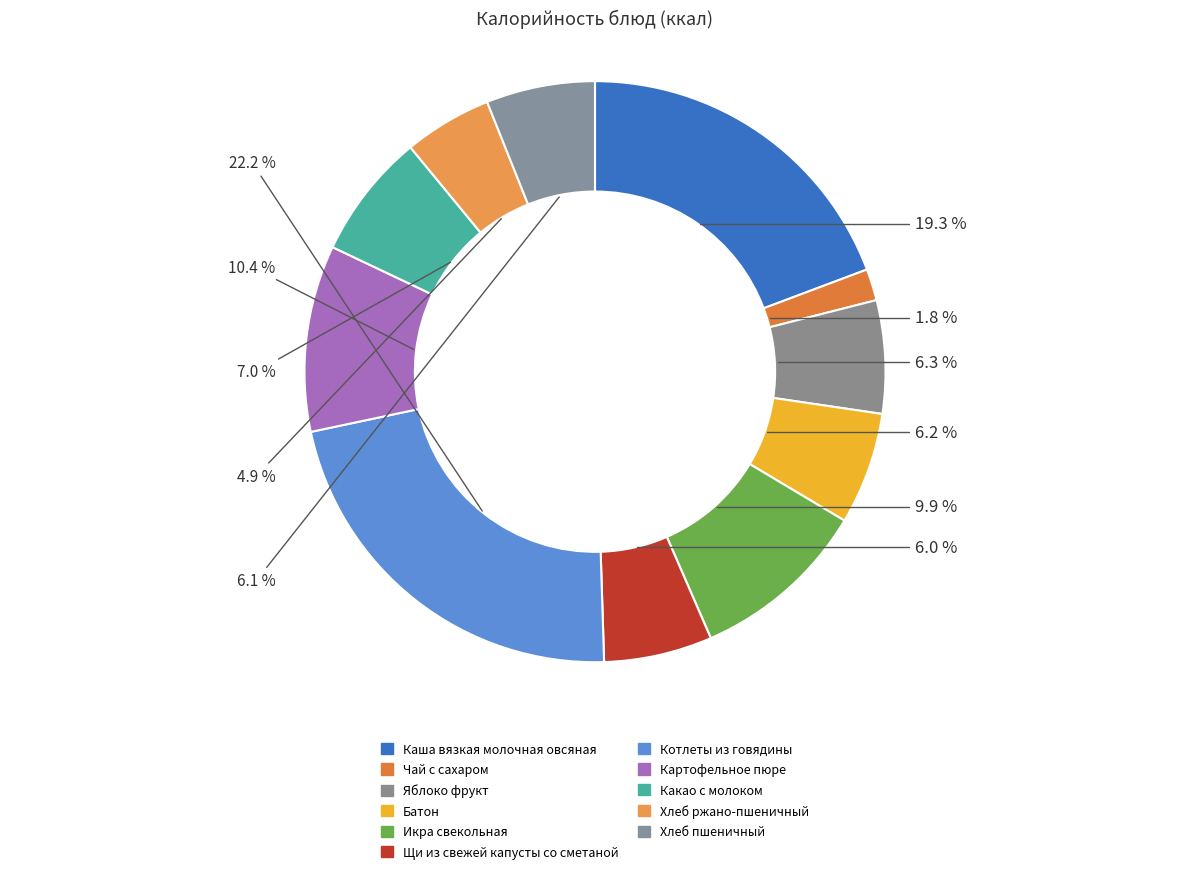

What percentage is the Каша вязкая молочная овсяная slice, to the nearest percent?

19%